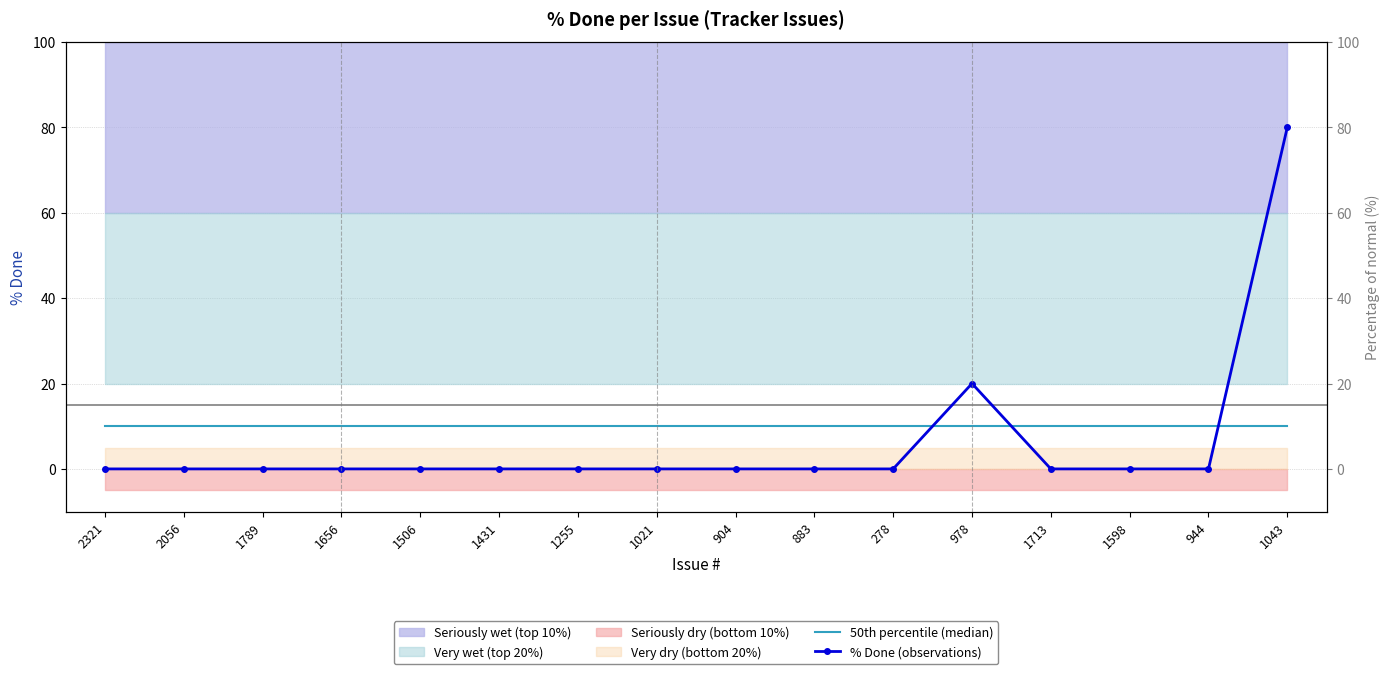

True or false: 50th percentile (median) has a value of 3 at 1043.

False